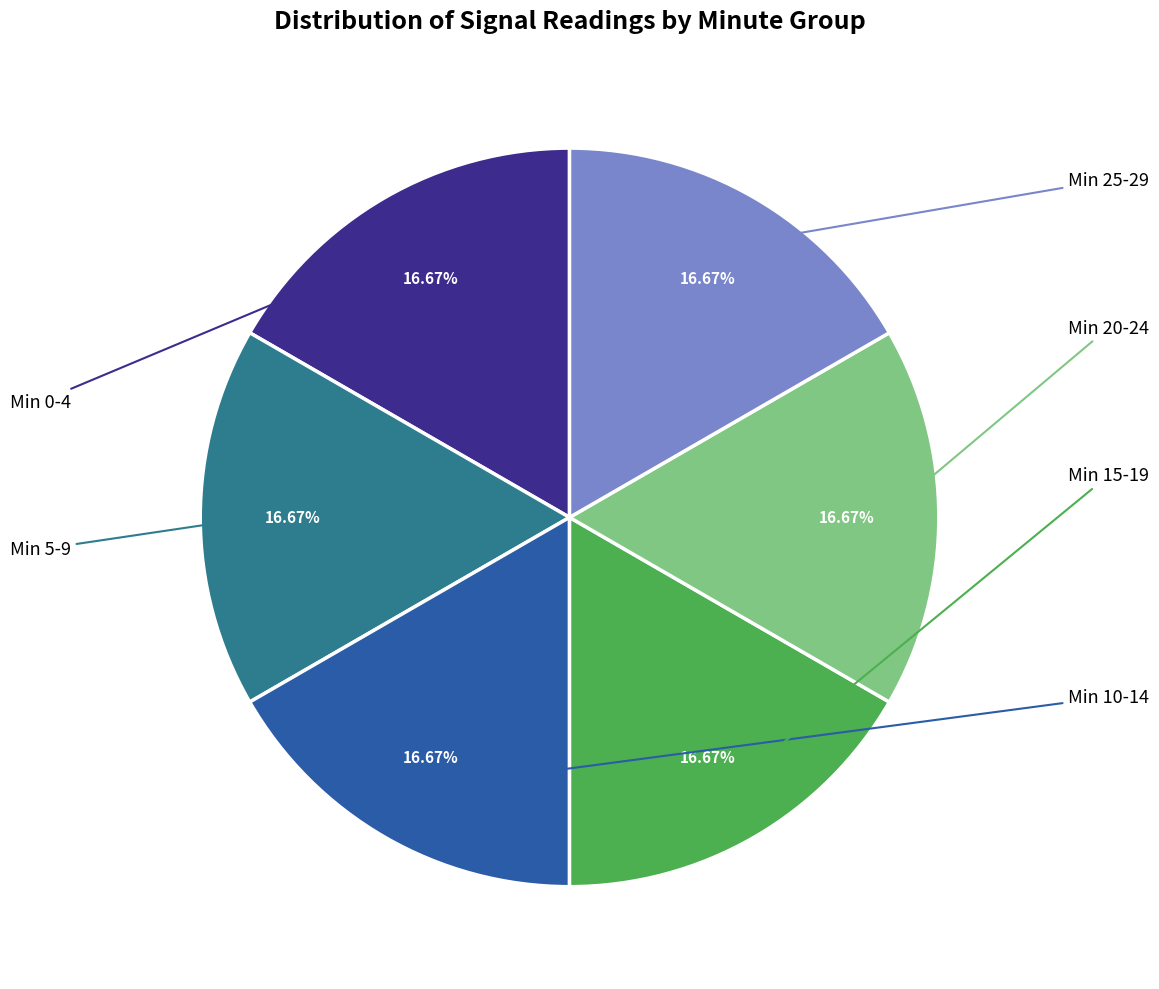

Does any single category account for the majority?

No